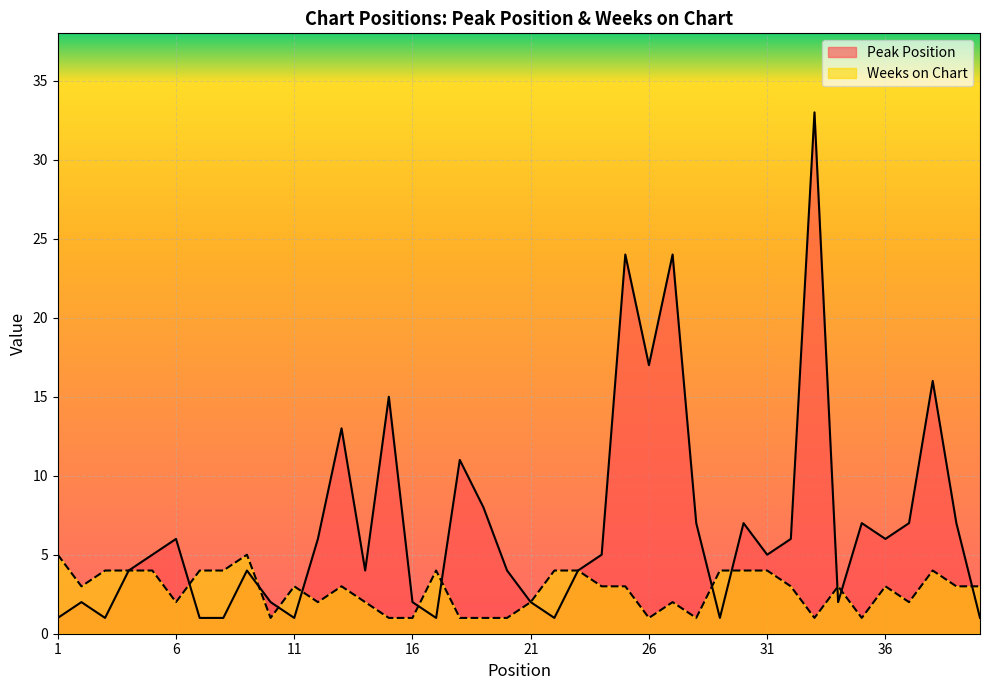

The value of Weeks on Chart at 7 is 4. True or false?

True